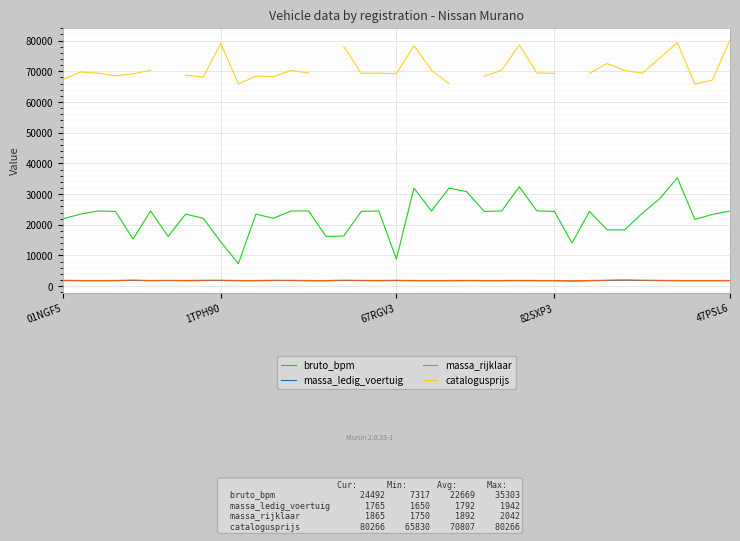

True or false: catalogusprijs and bruto_bpm intersect in this chart.

False